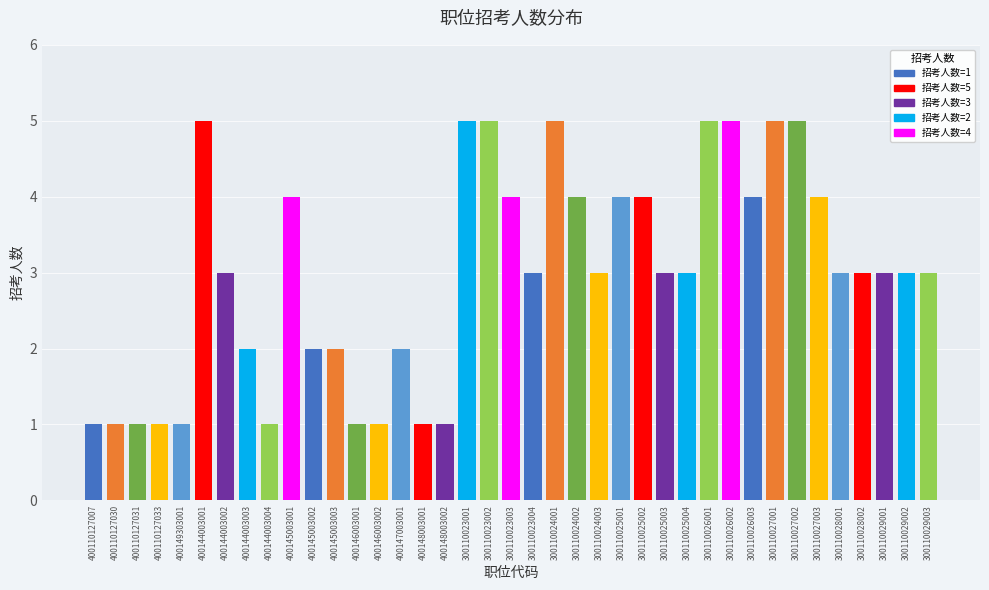

What is the label of the 30th bar from the right?

400145003001